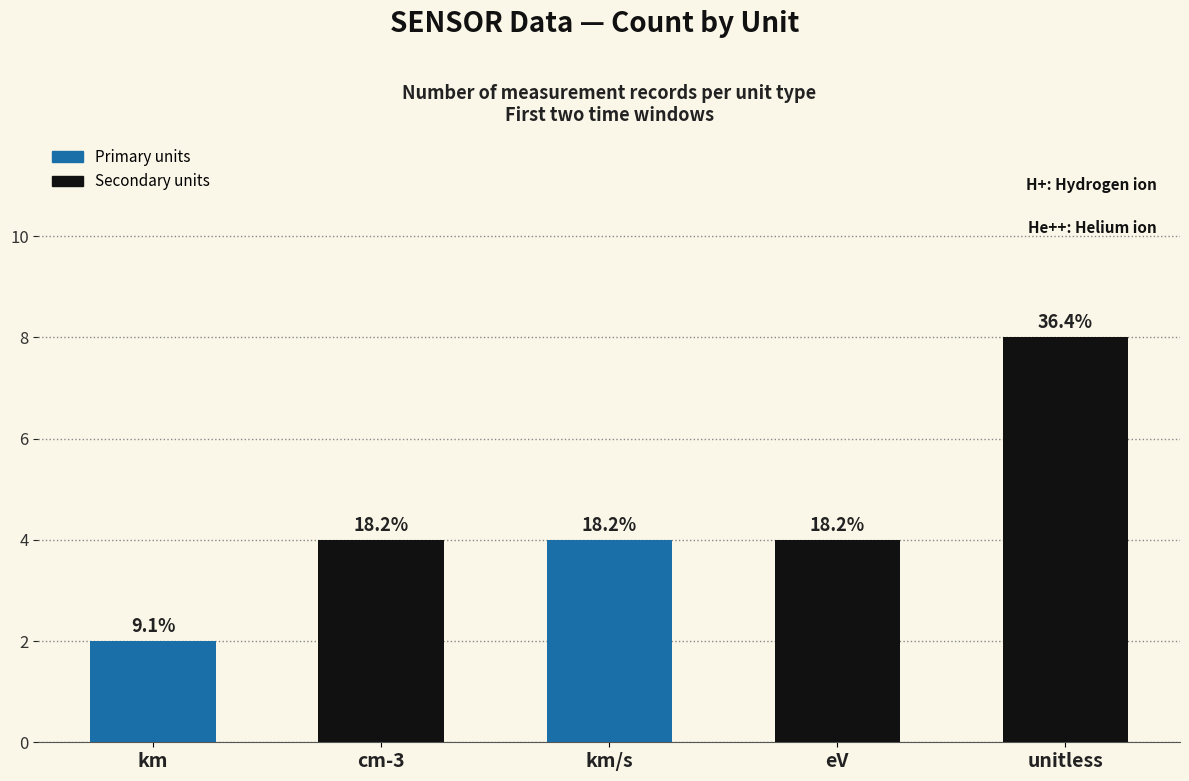

List the labels in order of value, smallest first.

km, cm-3, km/s, eV, unitless